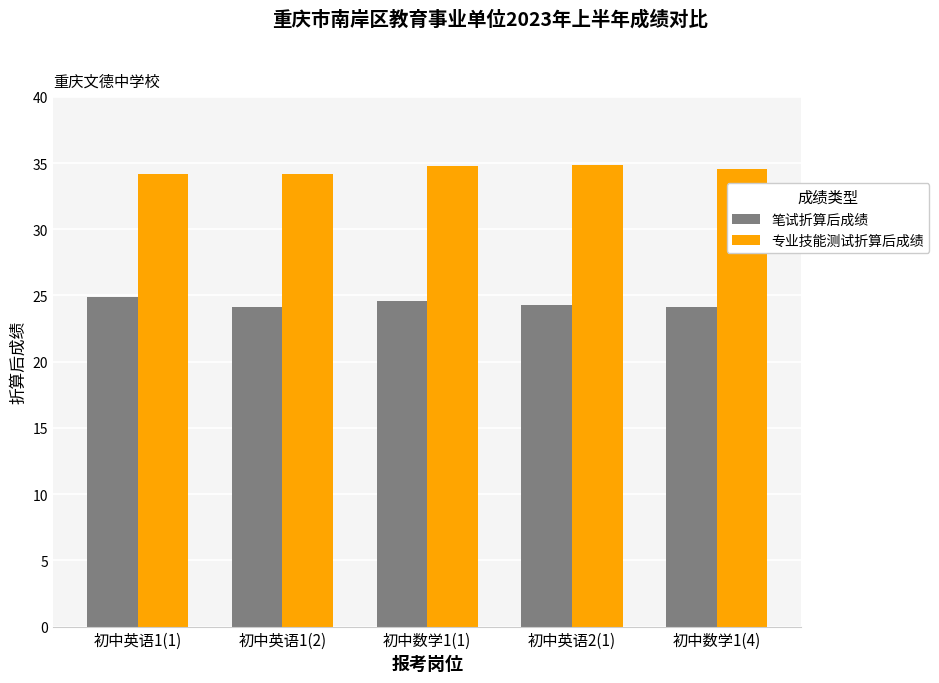

What is the average value of the 专业技能测试折算后成绩 series?

34.5